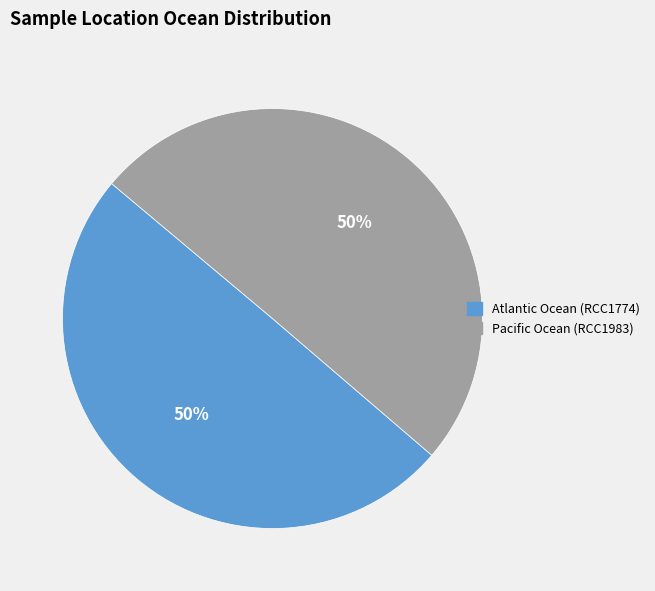

To the nearest percent, what portion does Atlantic Ocean represent?

50%